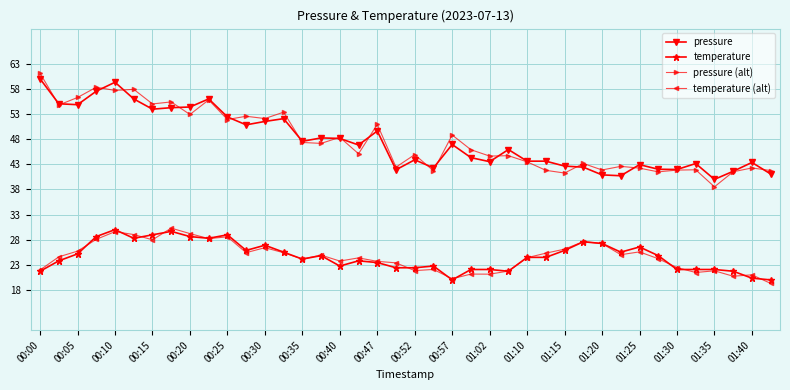

Which series has the widest spread of values?

pressure (alt)